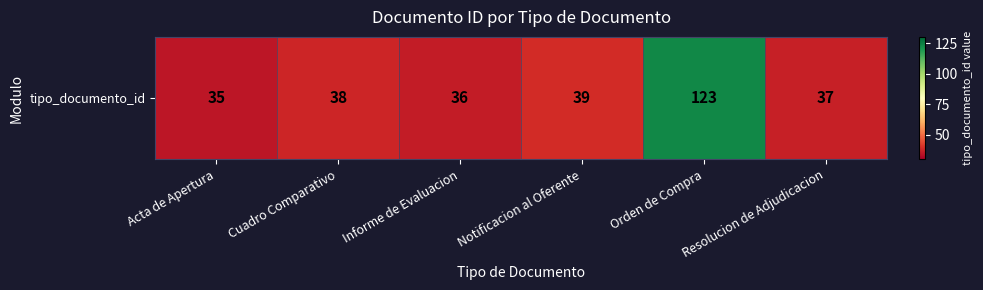

What is the difference between the second highest and minimum values?

4